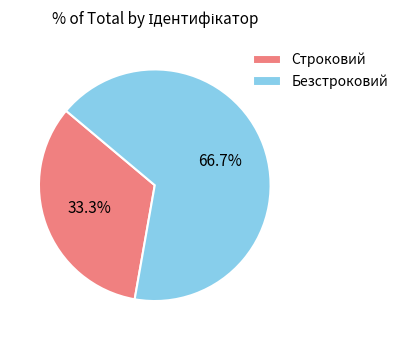

Count the number of slices in the pie.

2